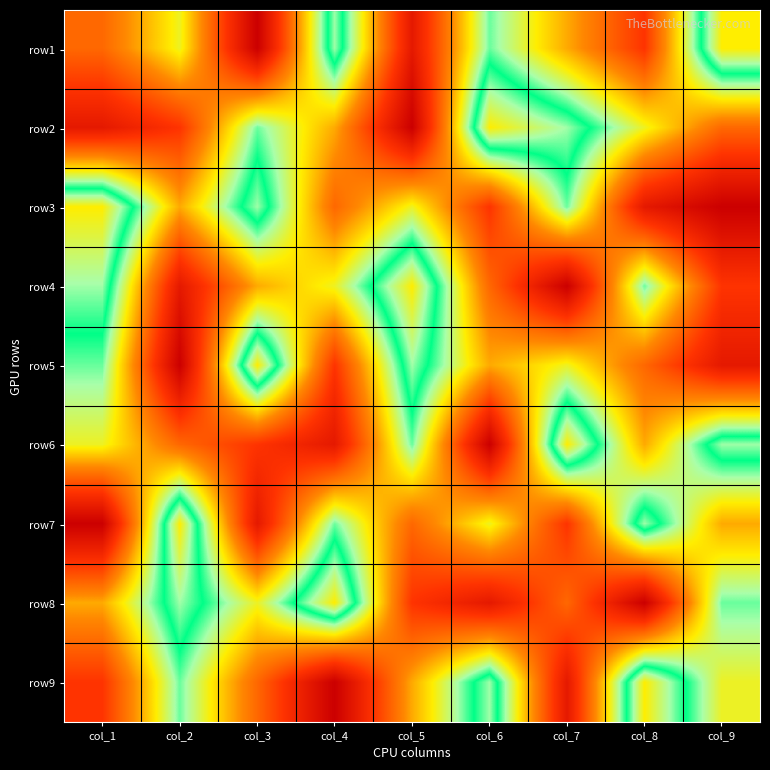

What is the total value across all series at col_4?

45